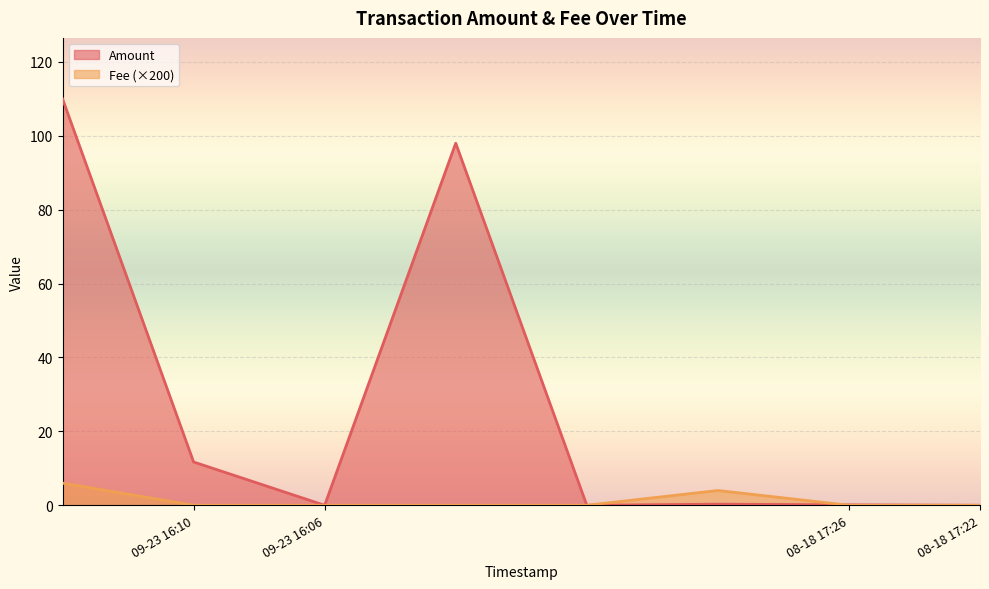

Is it true that Fee equals -0.0 at 2022-09-23 16:10:47?

False